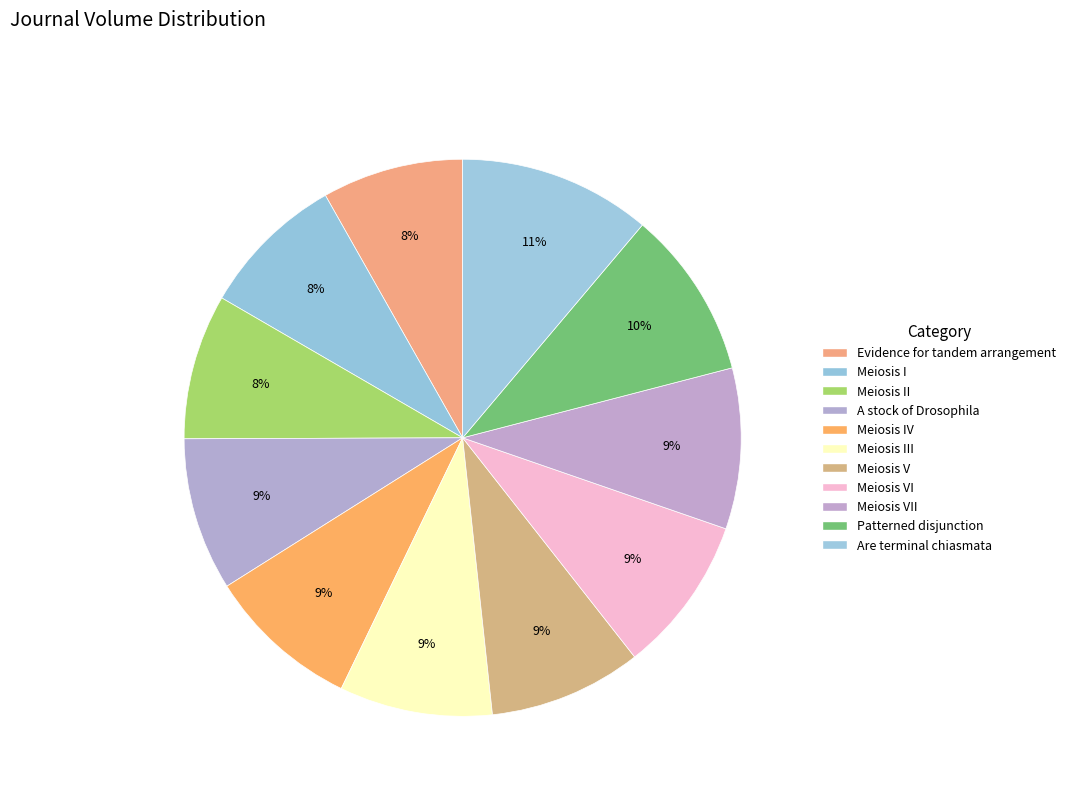

Which slice is the smallest?

Evidence for tandem arrangement